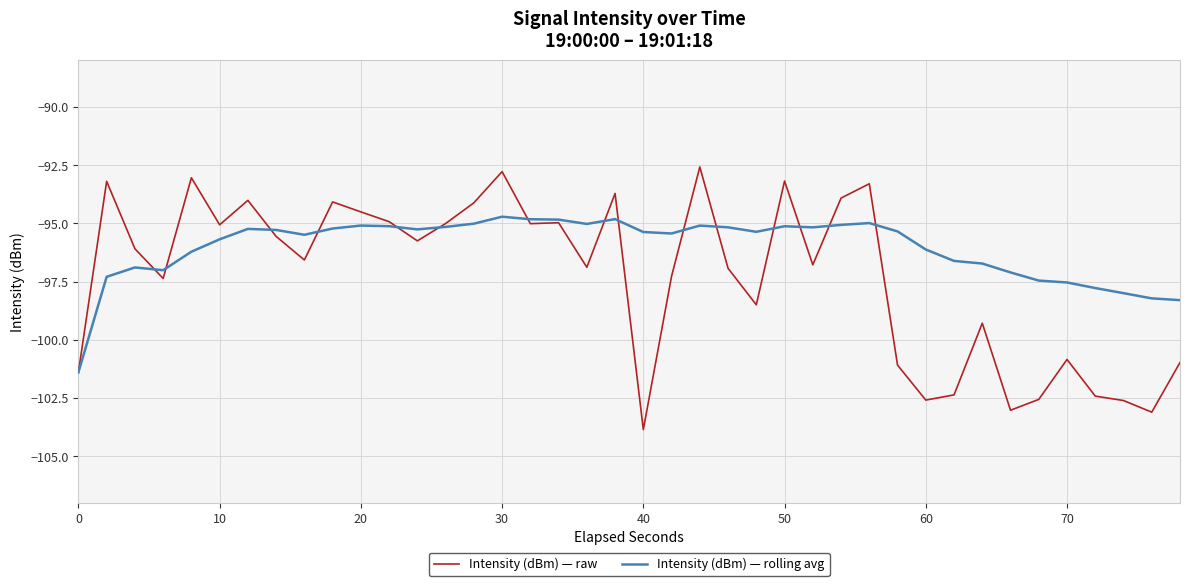

What is the sum of all Intensity (dBm) — raw values?

-3891.3